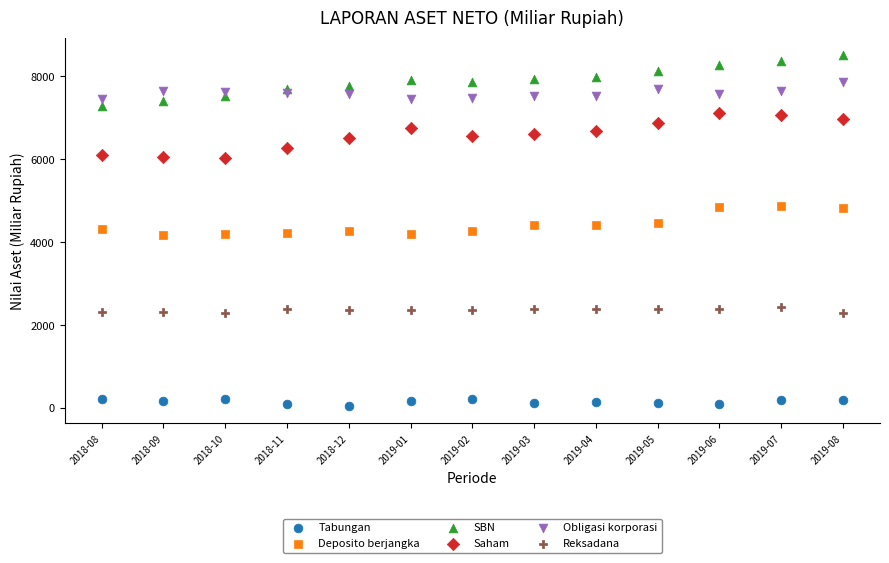

Which series reaches the maximum Y coordinate?

SBN